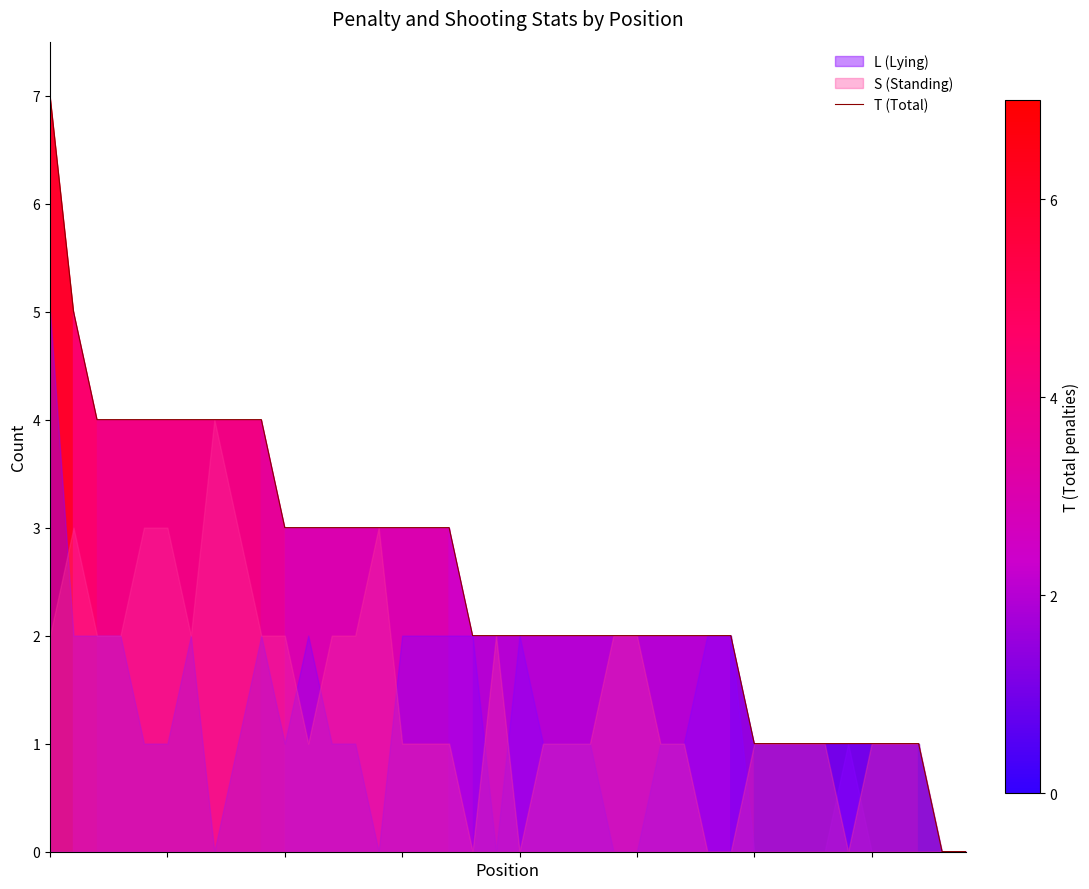

What value does the data have at 28?

2